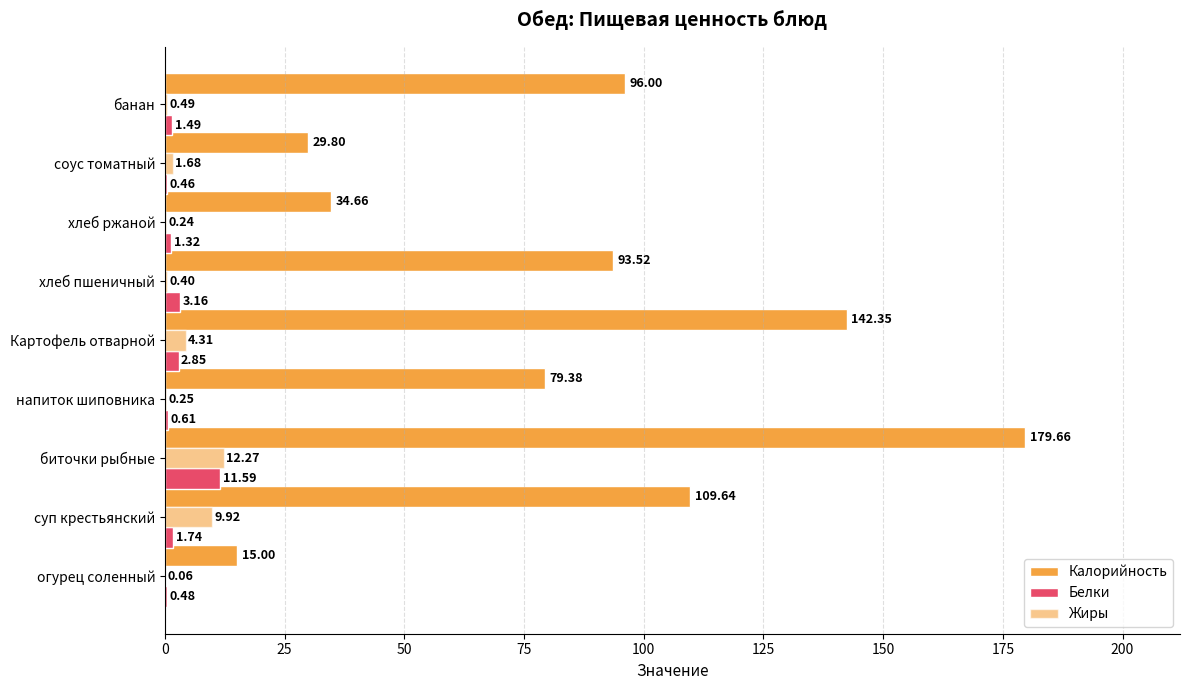

Count the number of data series in this chart.

3